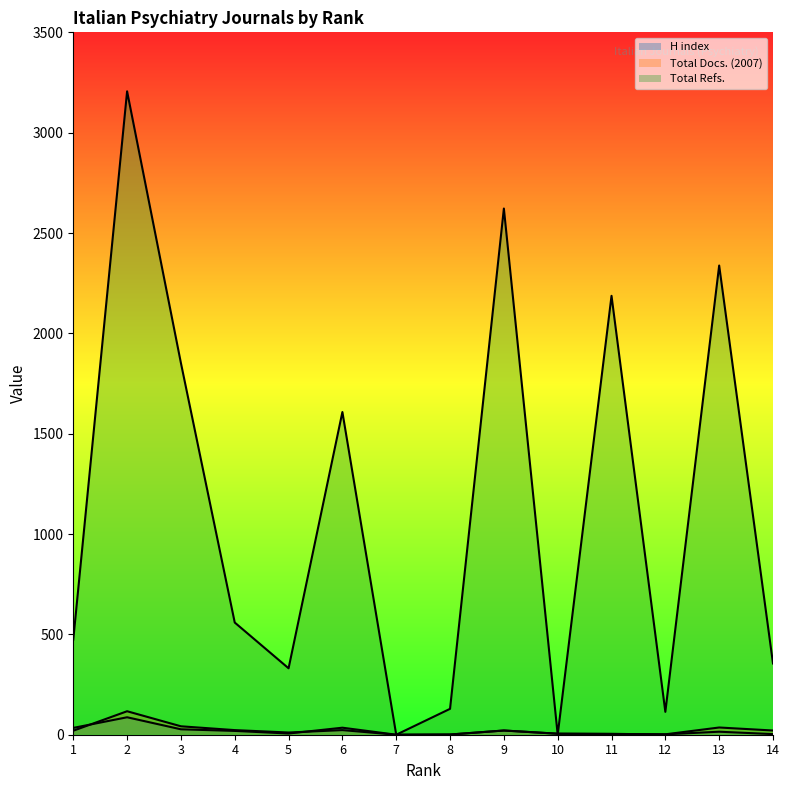

True or false: Total Refs. has more than 1 points higher than both neighbors.

True